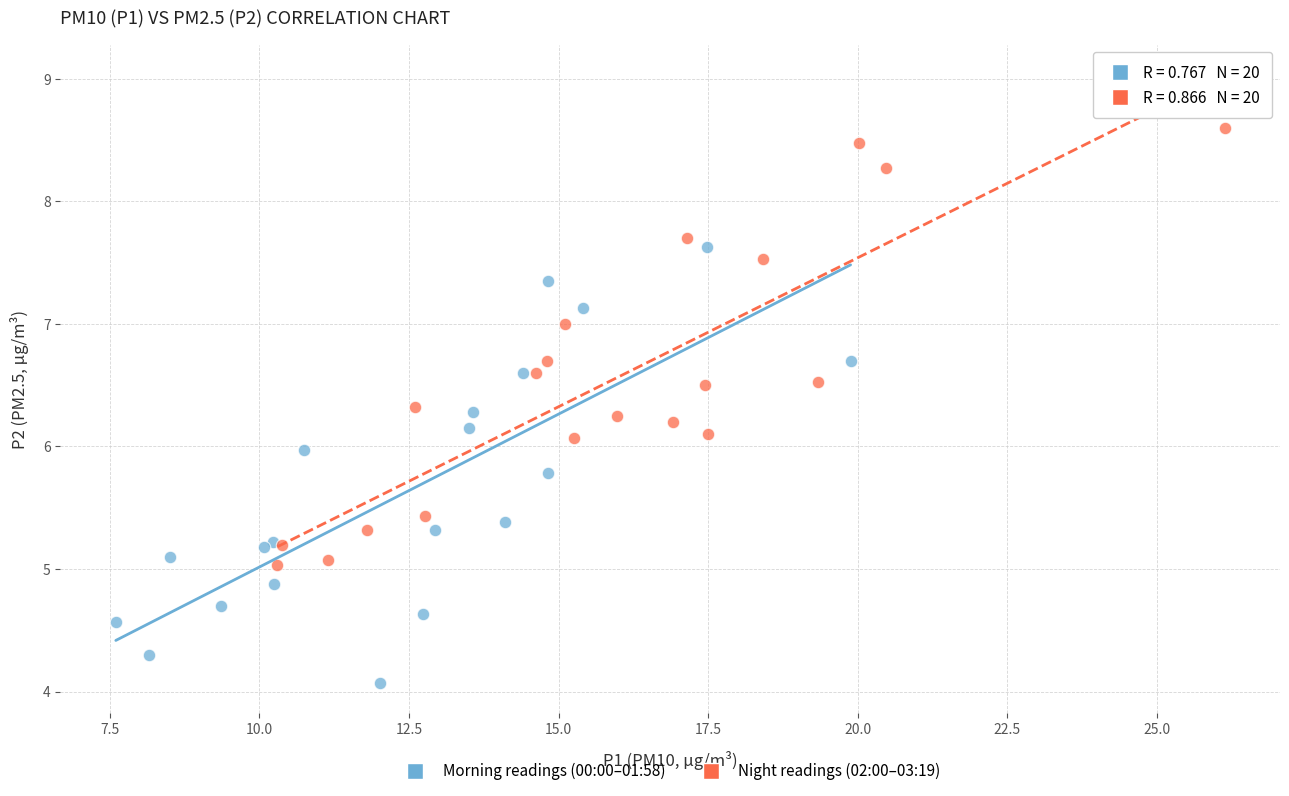

Which series contains the lowest Y value?

Morning readings (00:00–01:58)